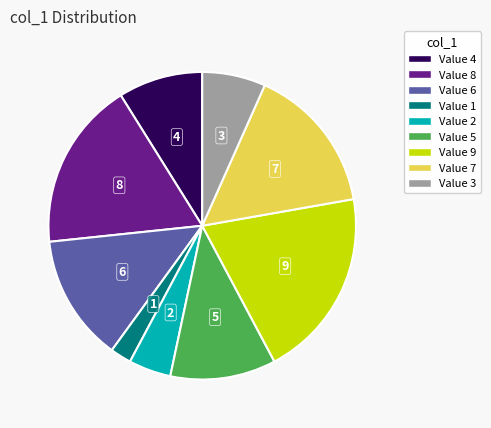

How many segments does this pie chart have?

9